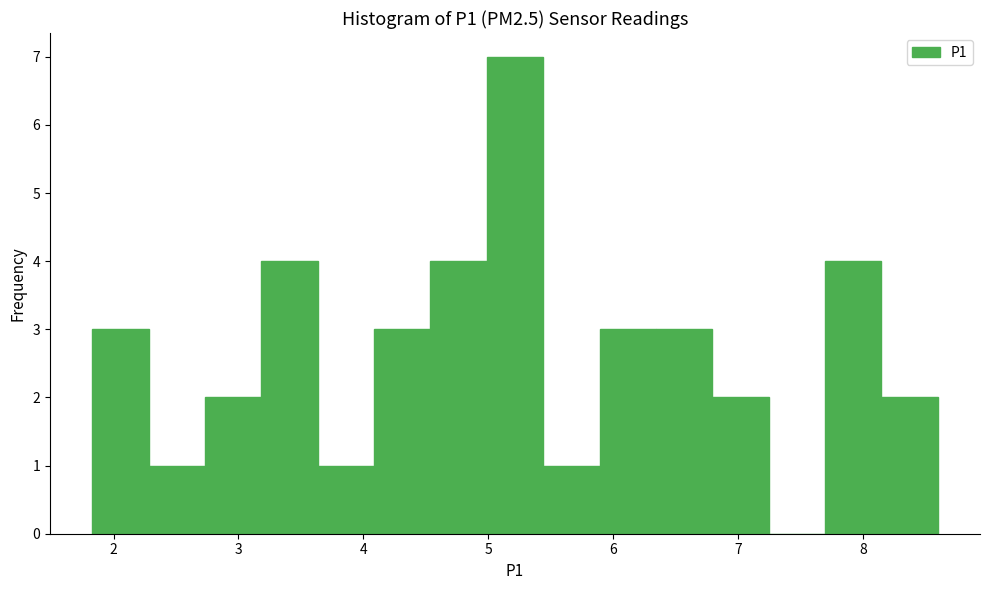

Which range on the x-axis has the tallest bar?

5.0 to 5.4